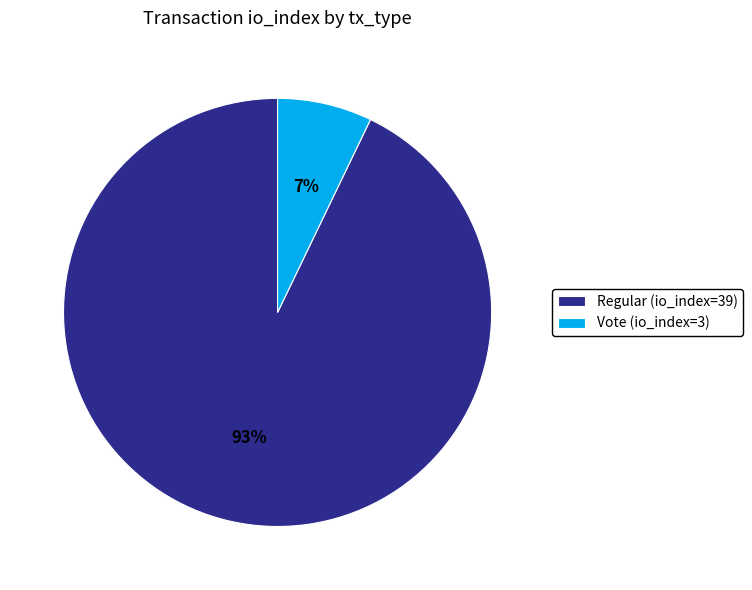

To the nearest percent, what is the difference between the largest and smallest slice percentages?

86%